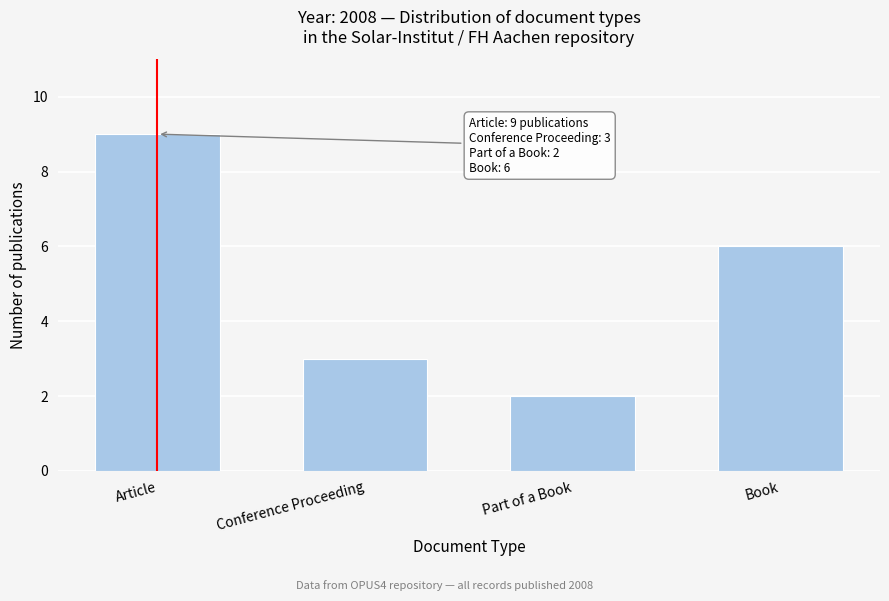

Reading left to right, what are all the values shown in this chart?

9	3	2	6